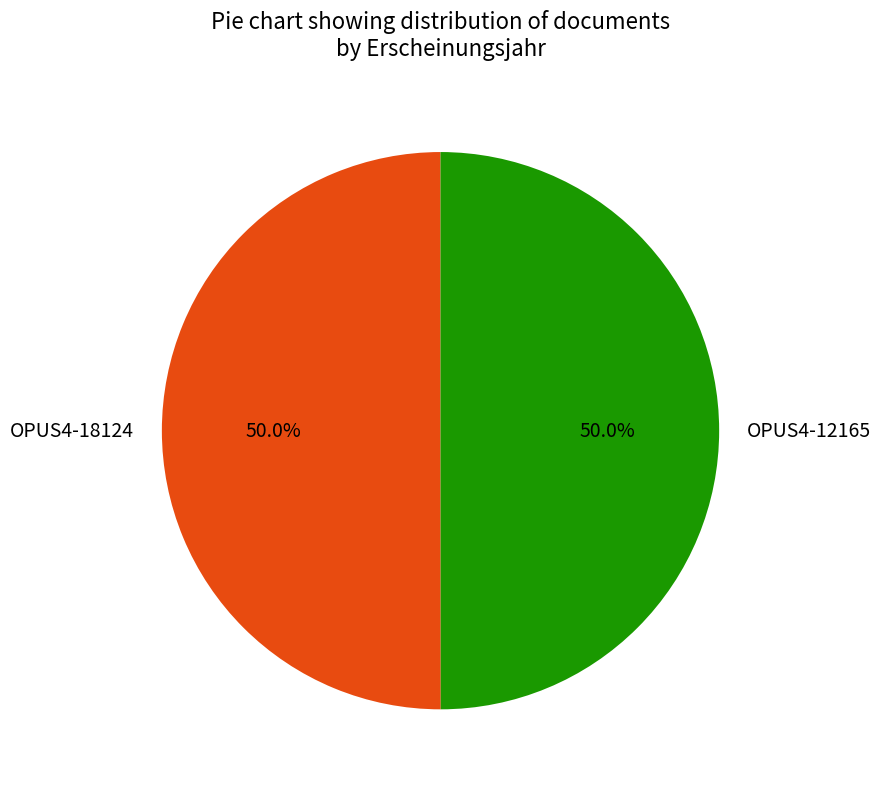

What percentage is NOT represented by OPUS4-18124?

50.0%